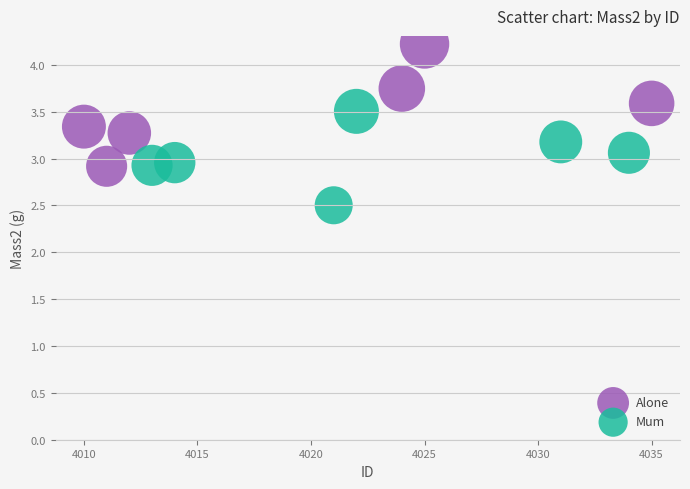

Which series reaches the maximum Y coordinate?

Alone